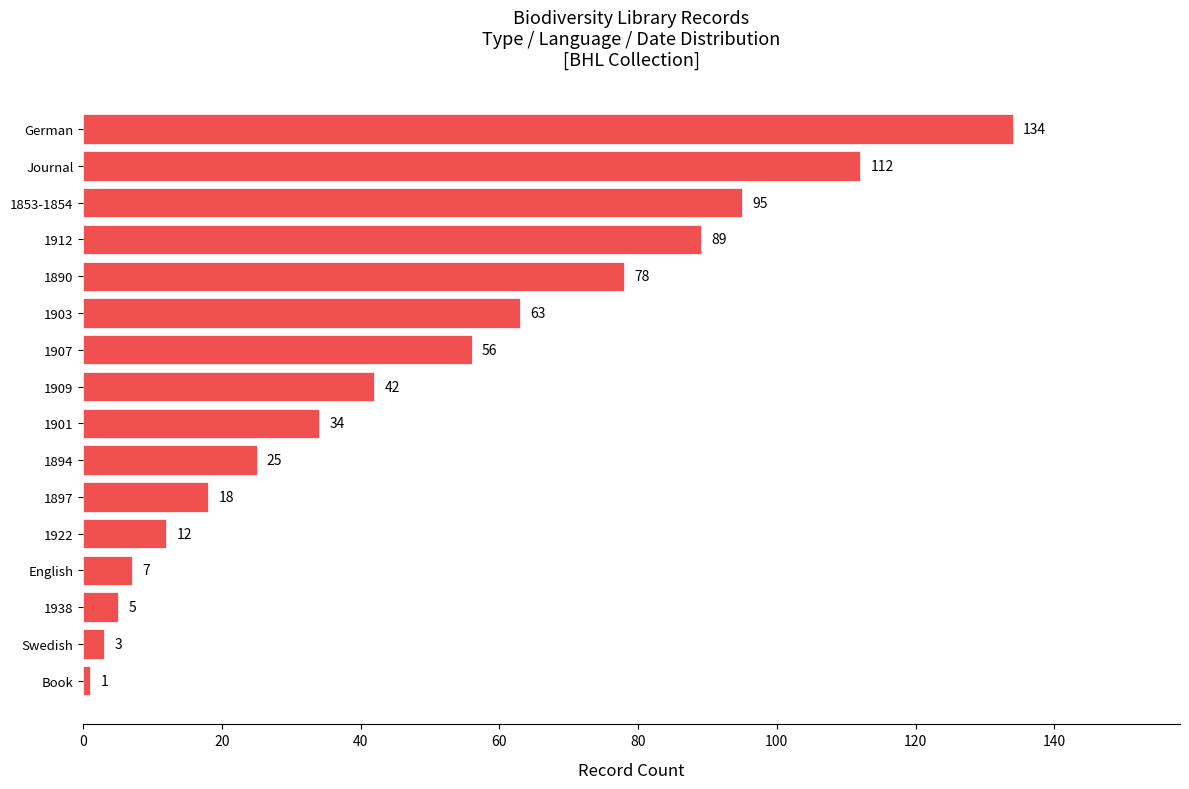

What is the difference between the second highest and second lowest values?

109